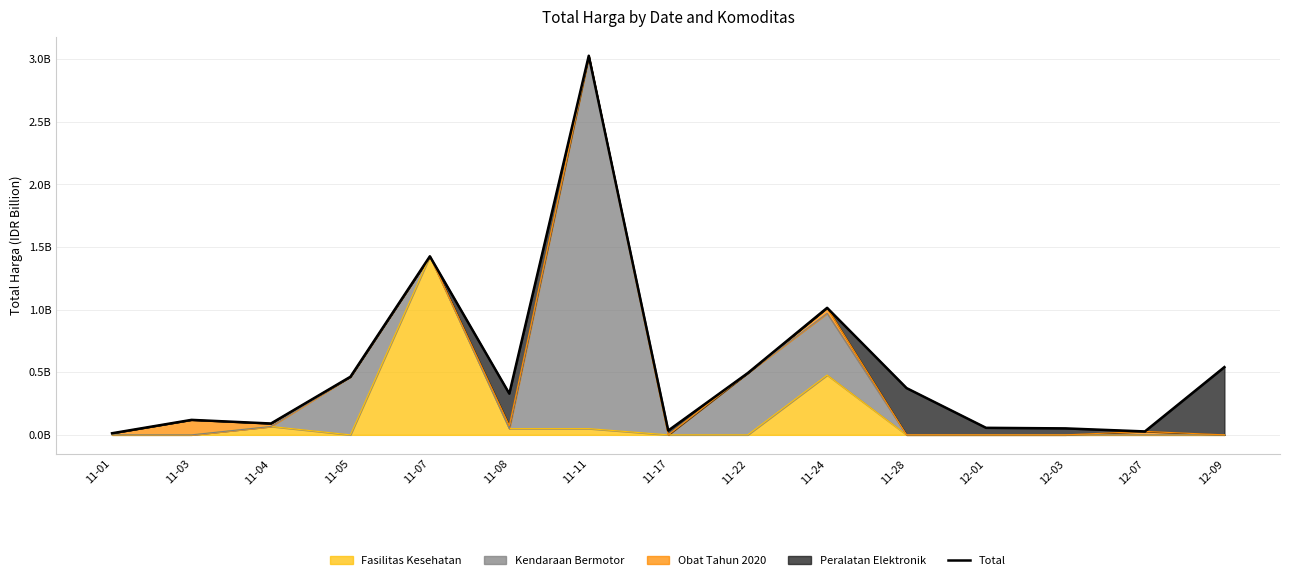

Reading left to right, transcribe all the data shown in this chart.

11-01=0.0	11-03=0.1	11-04=0.1	11-05=0.5	11-07=1.4	11-08=0.3	11-11=3.0	11-17=0.0	11-22=0.5	11-24=1.0	11-28=0.4	12-01=0.1	12-03=0.1	12-07=0.0	12-09=0.5